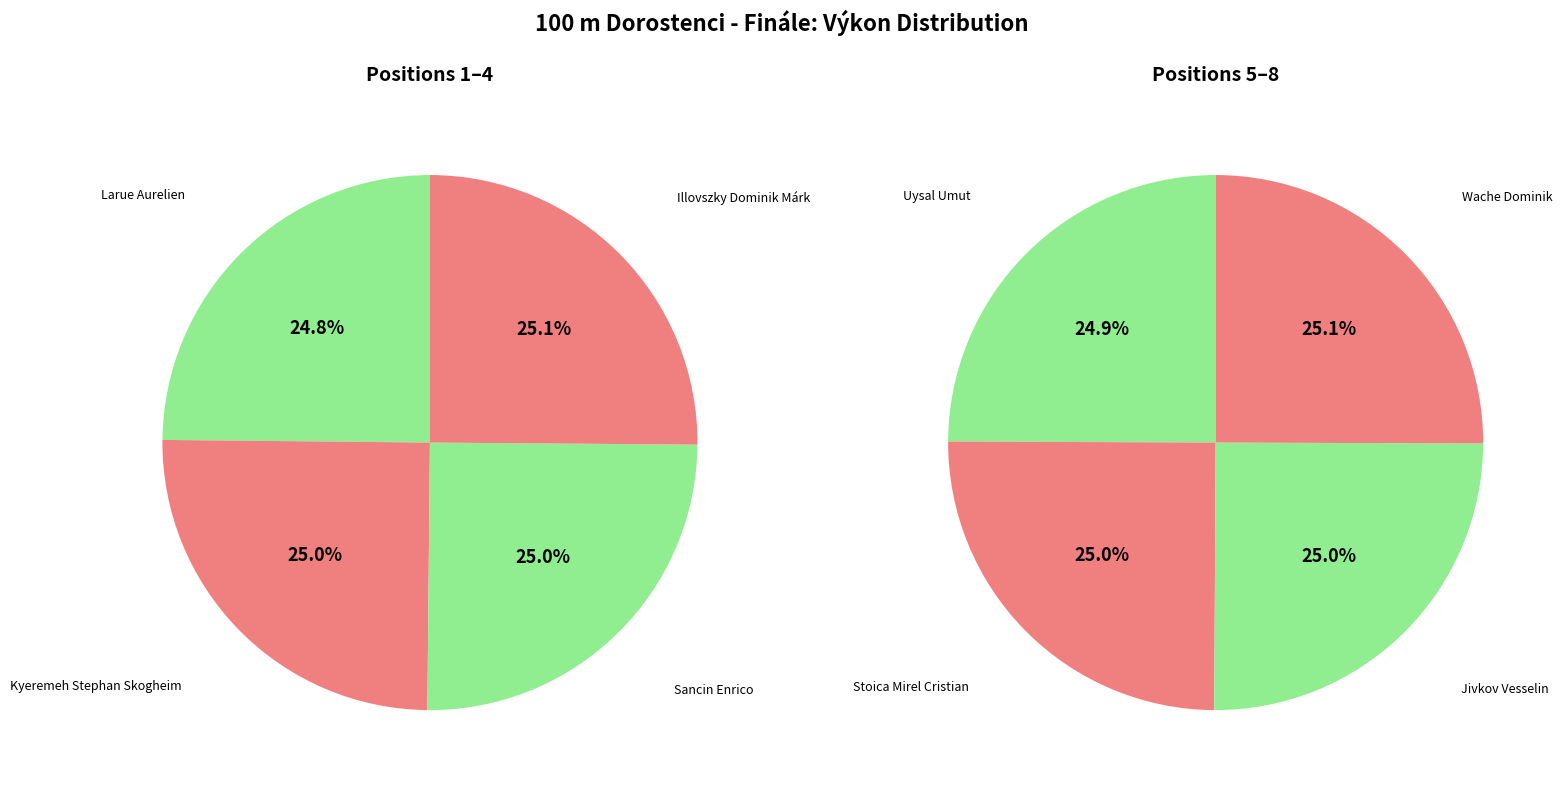

Which slice is the largest?

Wache Dominik